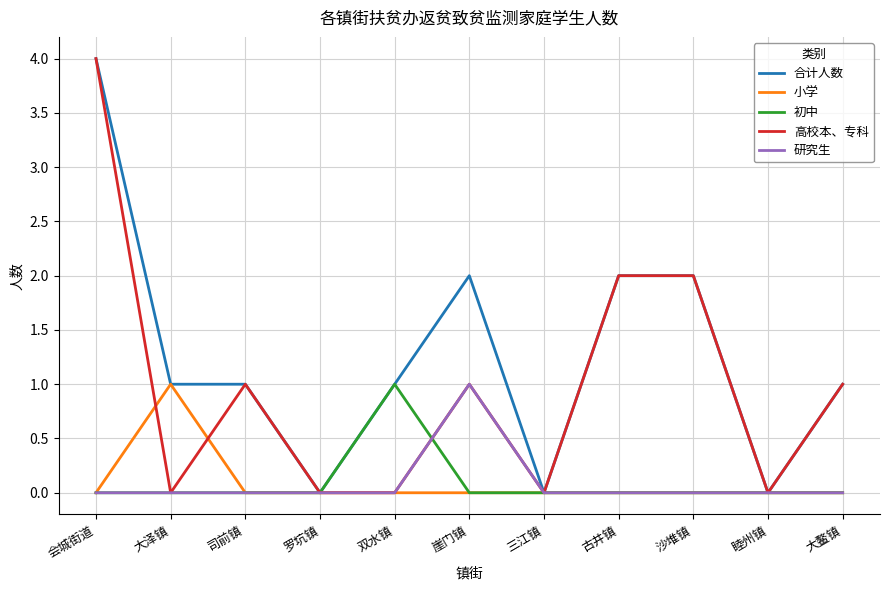

The 研究生 series shows -1 at 大泽镇. True or false?

False